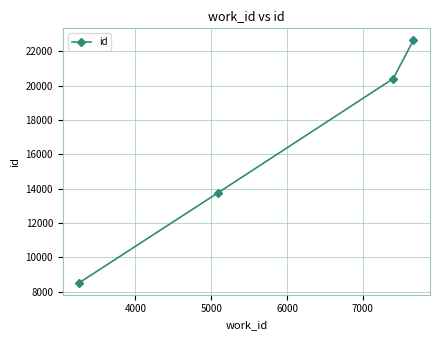

What is the difference between the second highest and minimum values?

11892